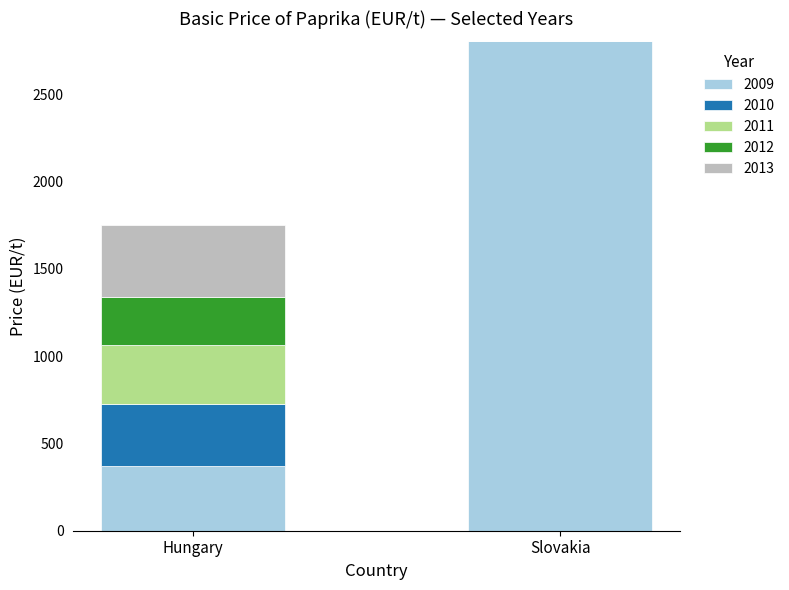

Are the bars grouped side by side (vs. stacked)?

No